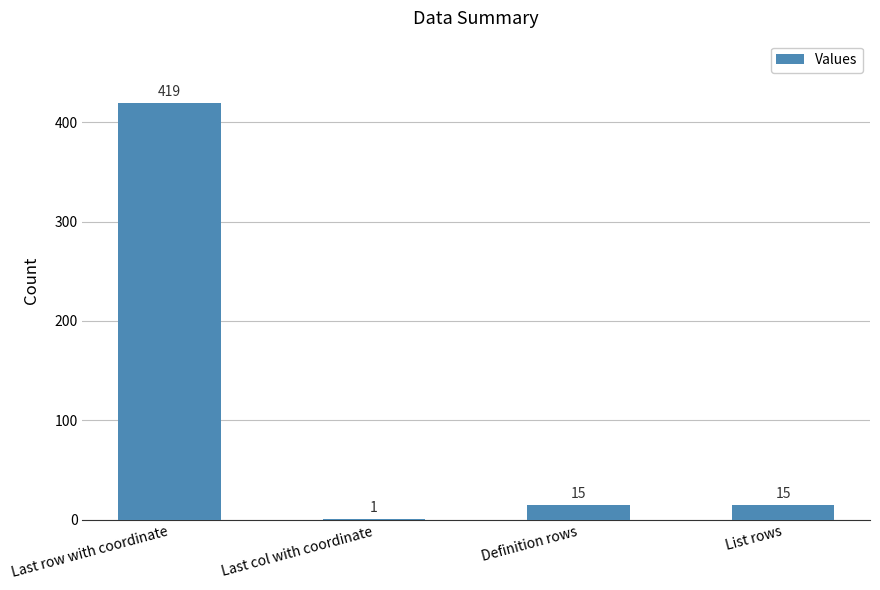

What is the sum of the values at Last col with coordinate and List rows?

16